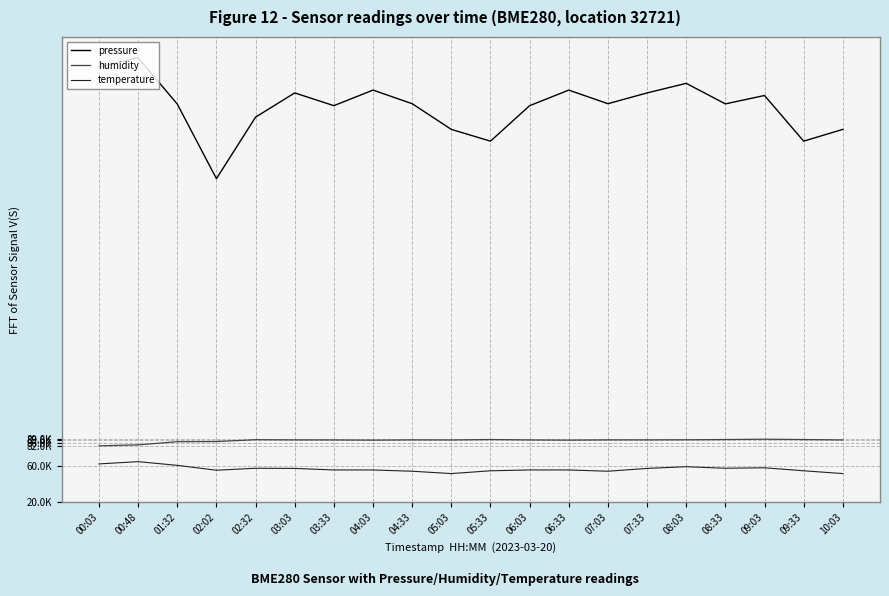

Does the chart display data point markers on the line(s)?

No